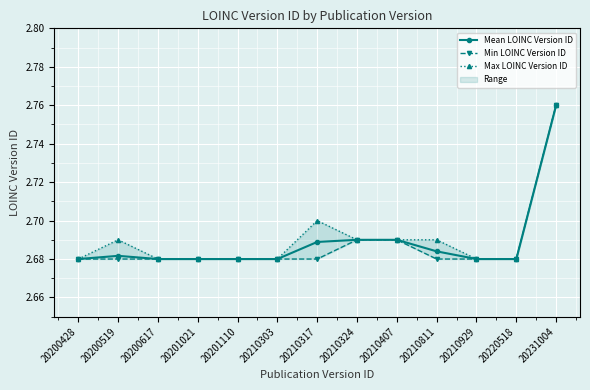

Where is Mean LOINC Version ID nearest to the value 2?

20200428